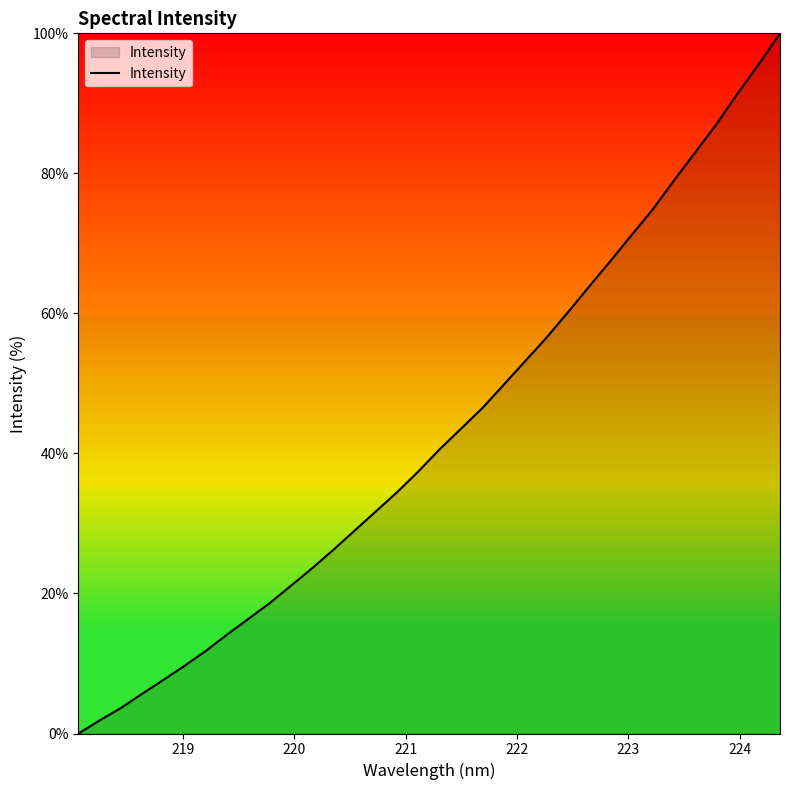

What is the greatest value displayed?

100.0